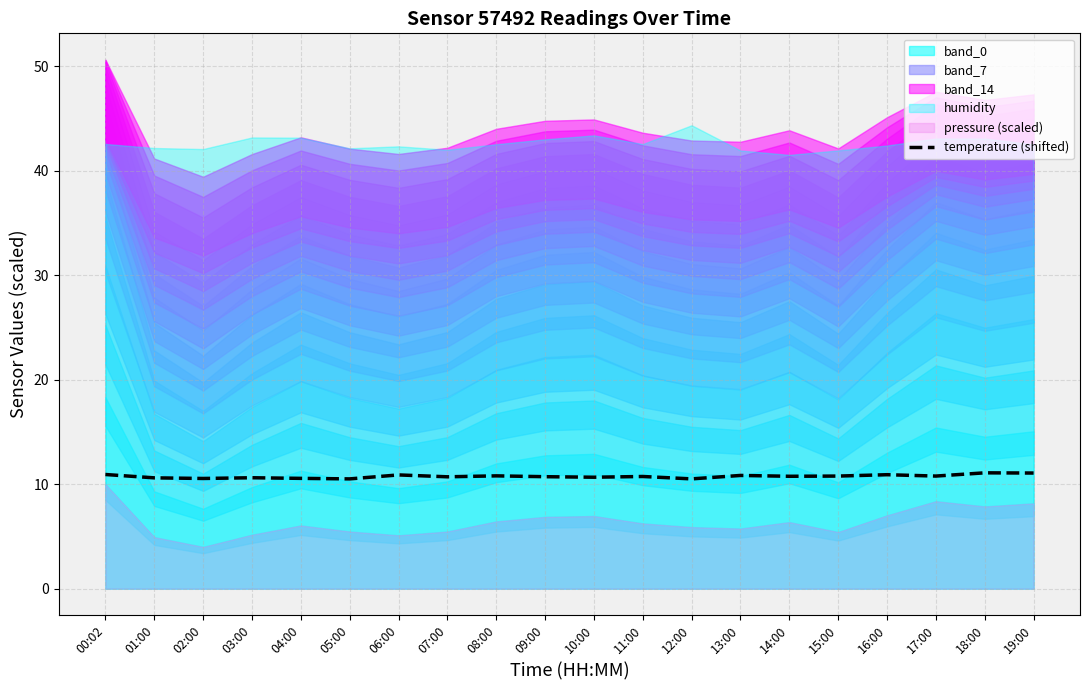

How many values are between 10 and 11?

18